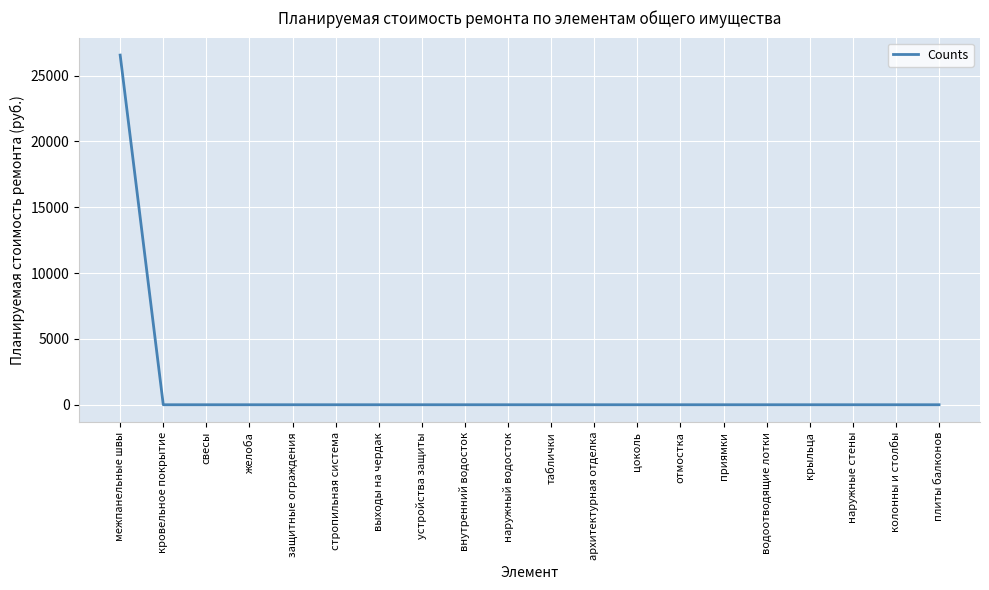

True or false: the data shows 0.0 at наружные стены.

True